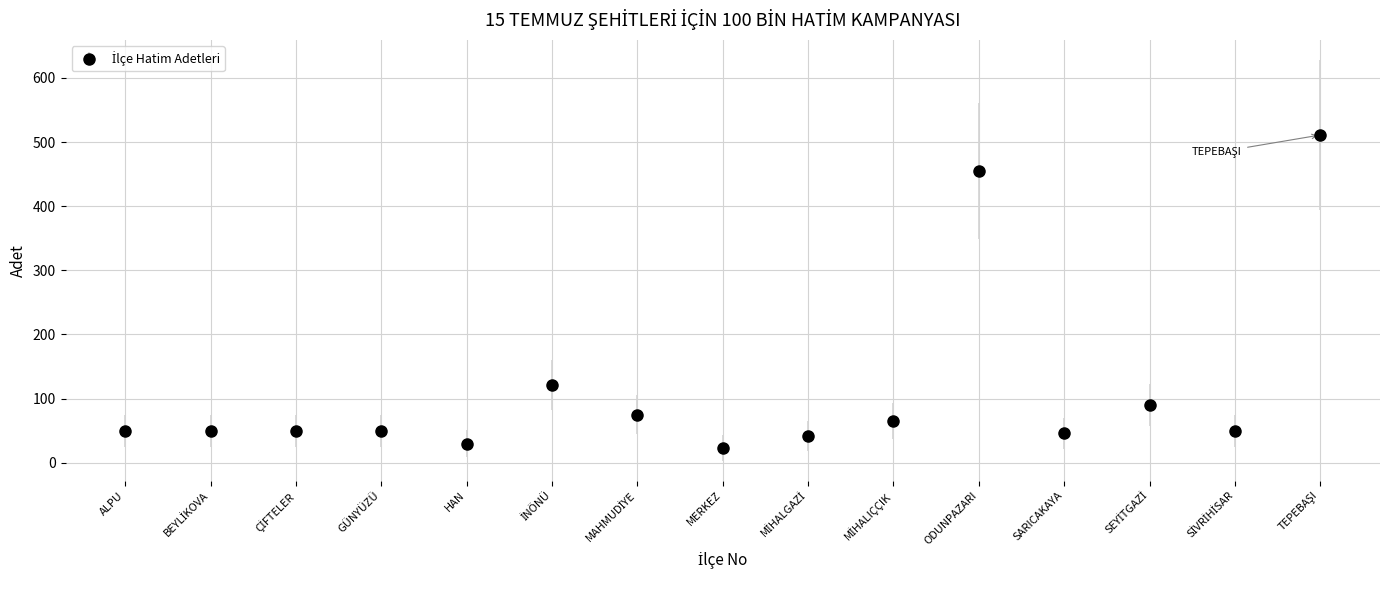

True or false: the data has more than 2 interior local peaks.

True